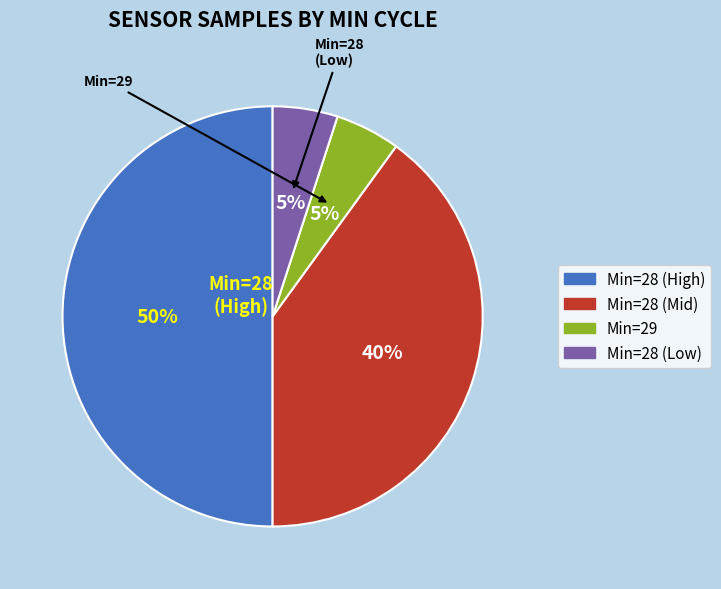

To the nearest percent, what is the difference between the largest and smallest slice percentages?

45%